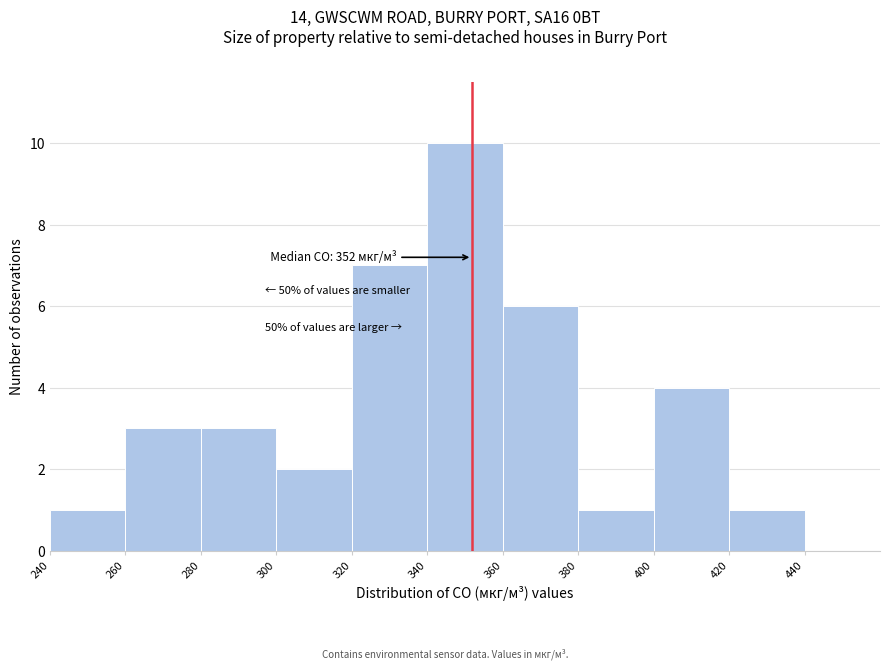

Which range on the x-axis has the tallest bar?

340 to 360